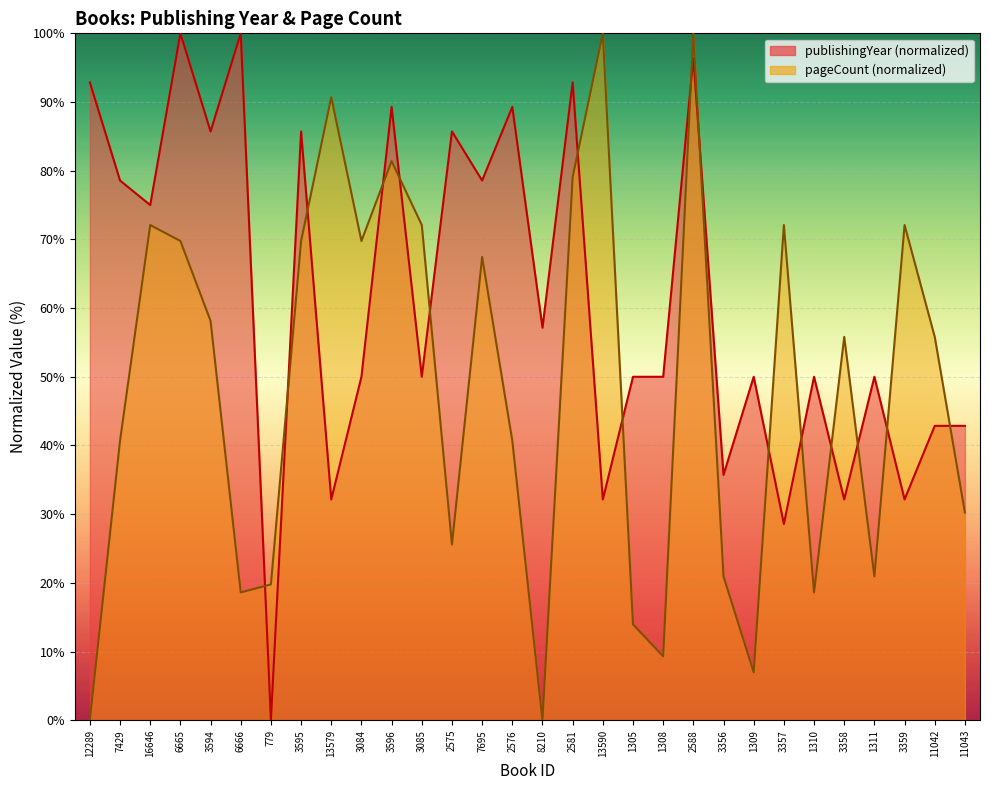

At 13590, list the series in order from largest to smallest.

pageCount, publishingYear